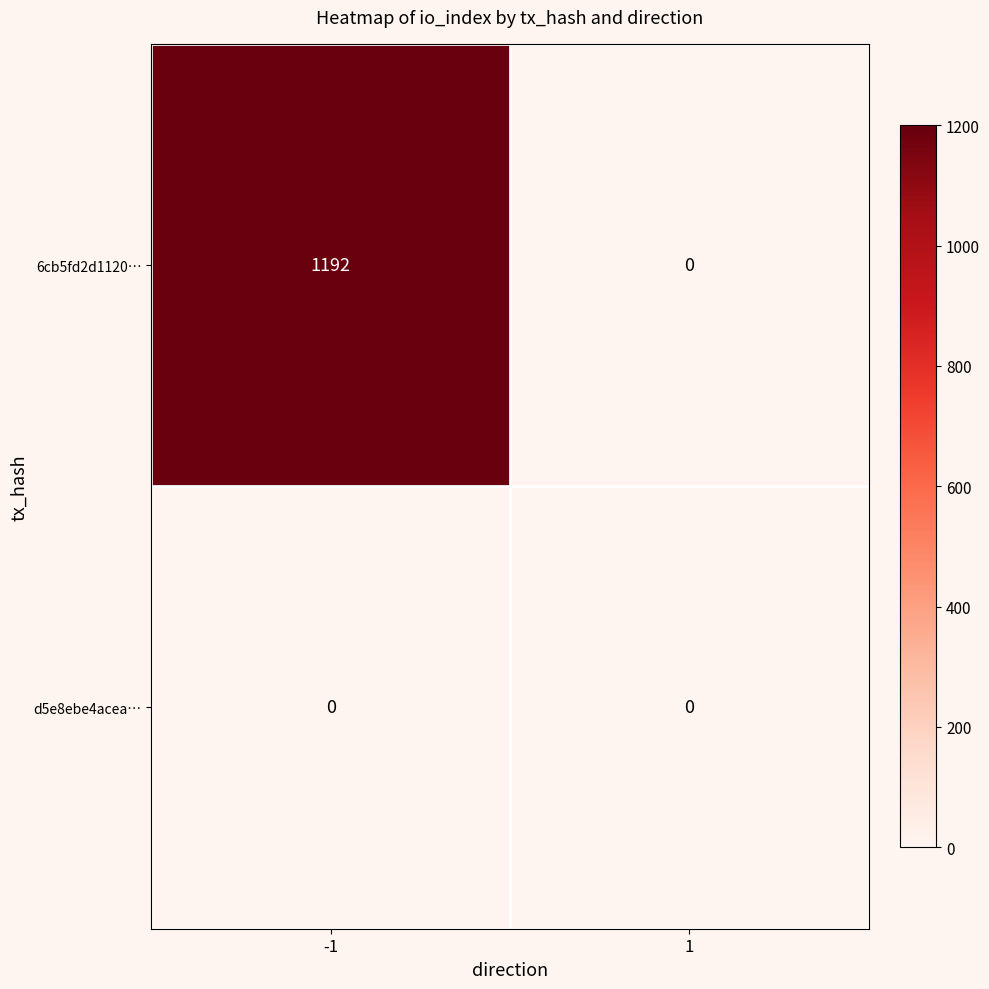

List the series in order of their overall mean, highest first.

6cb5fd2d1120…, d5e8ebe4acea…